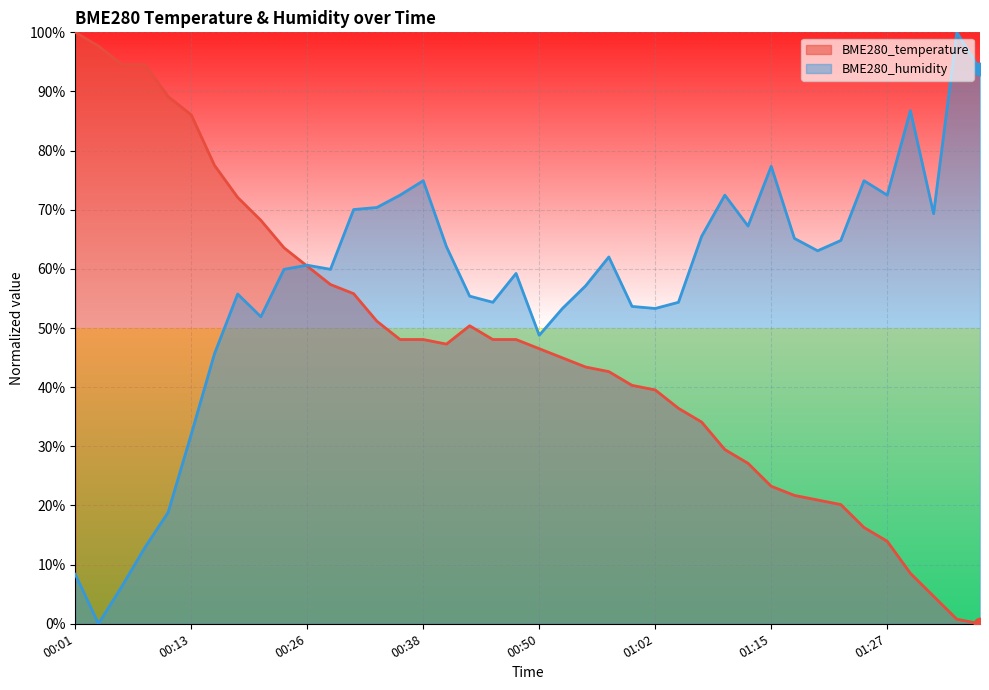

Which series contains the lowest Y value?

BME280_temperature